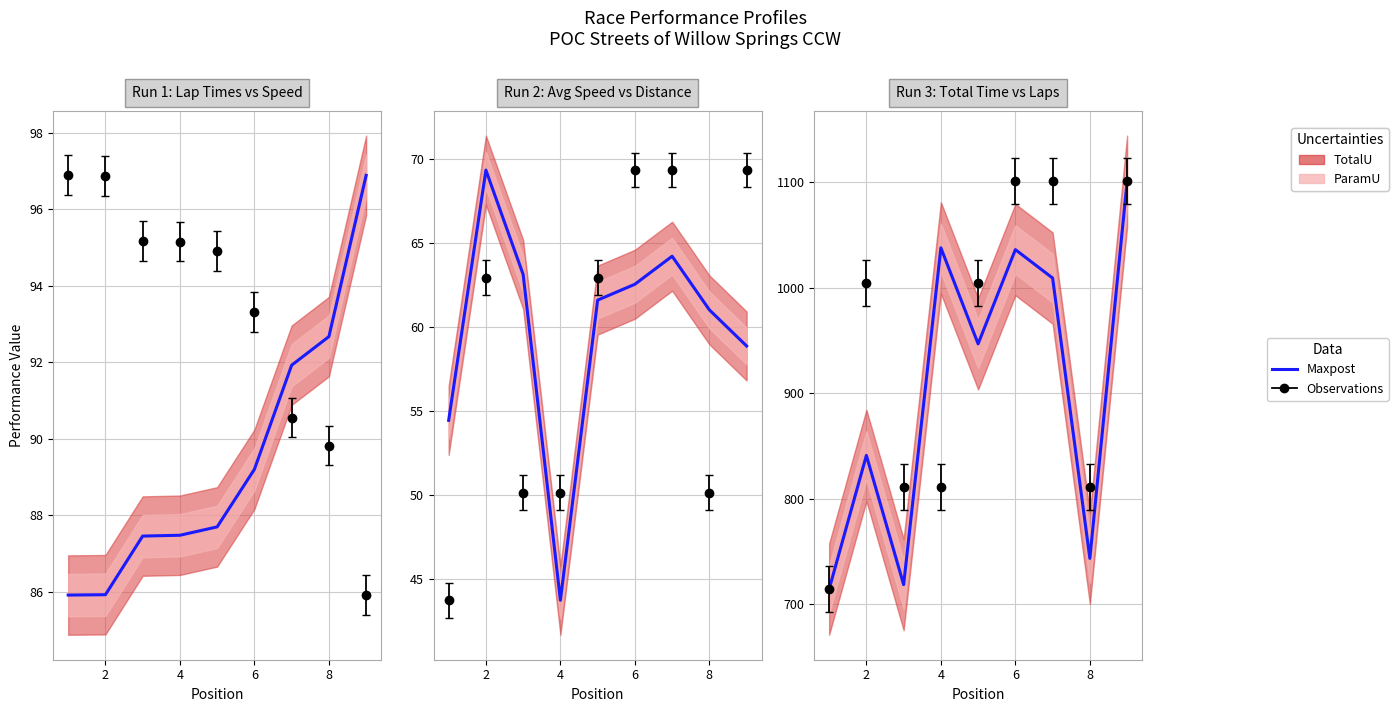

What is the greatest value displayed?

1100.9